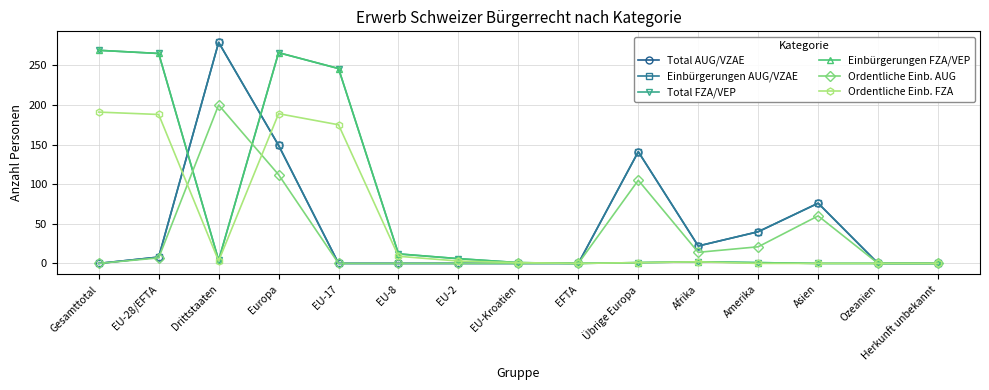

Rank the series by their maximum value, from lowest to highest.

Ordentliche Einb. FZA, Ordentliche Einb. AUG, Total FZA/VEP, Einbürgerungen FZA/VEP, Total AUG/VZAE, Einbürgerungen AUG/VZAE